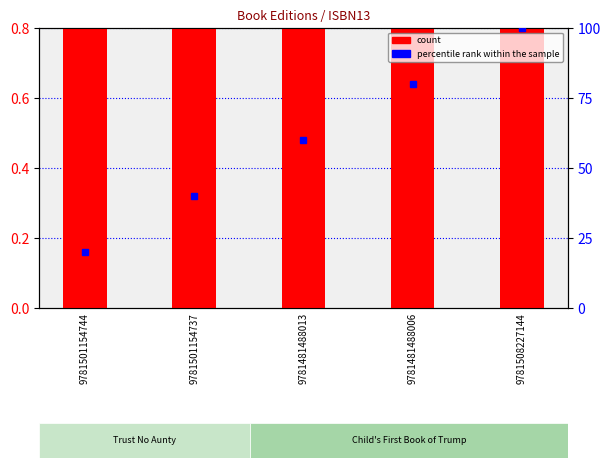

How many groups of bars are there?

5